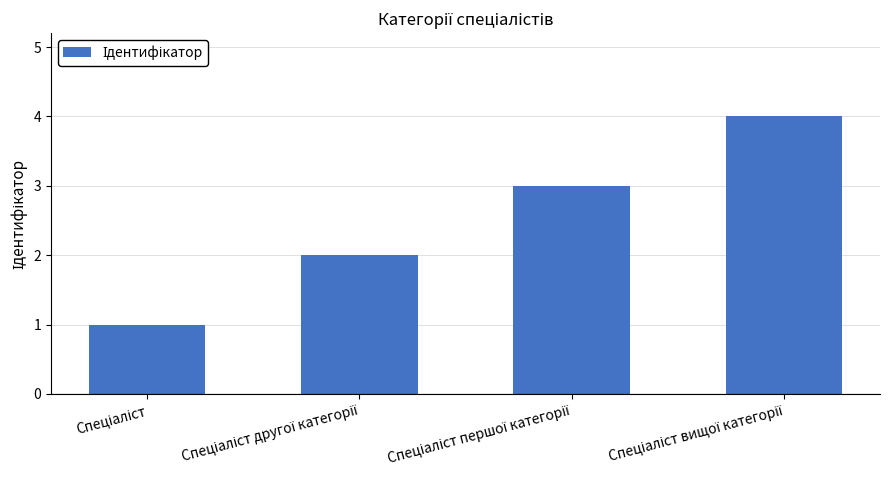

What is the difference between the maximum and minimum values?

3